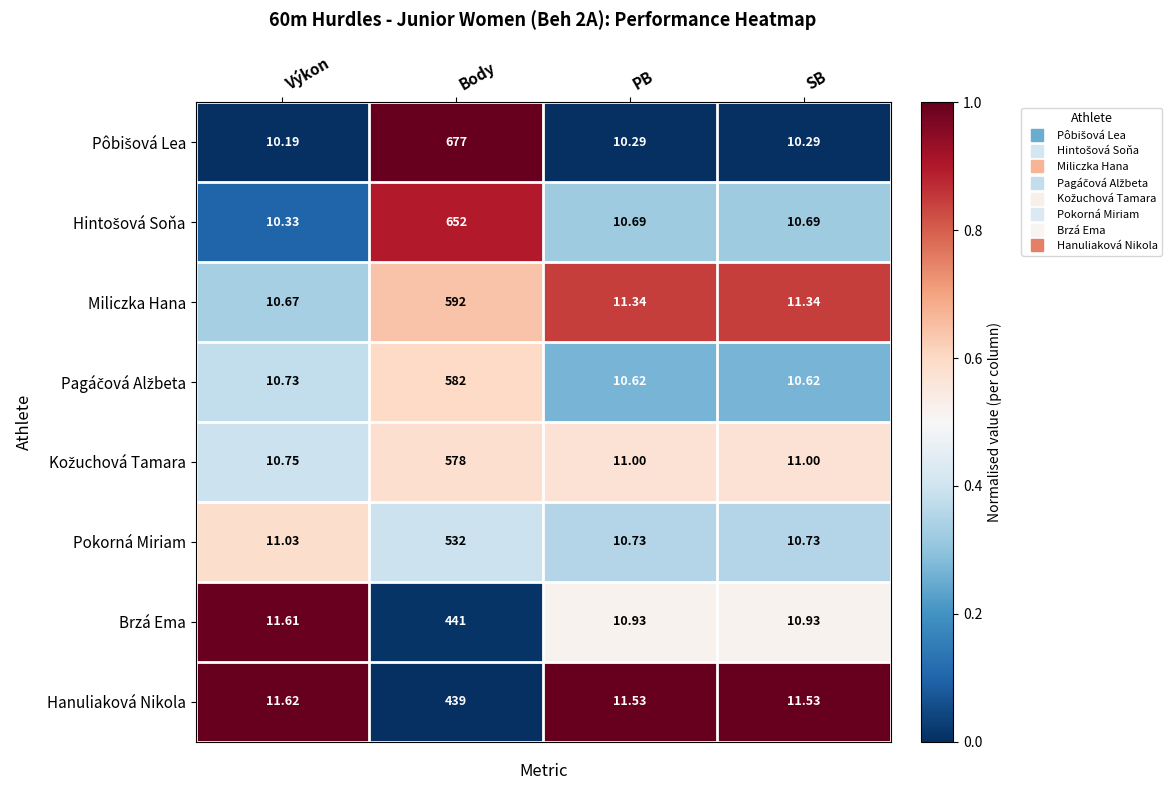

What is the greatest value displayed?

677.0